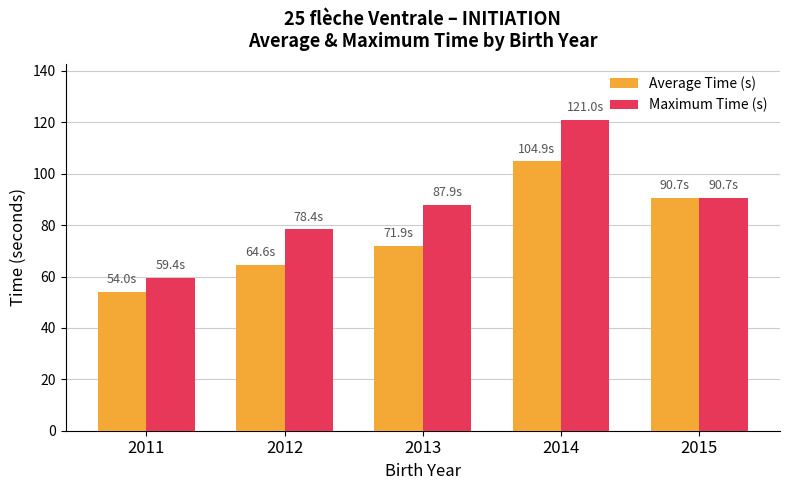

How many data points in Maximum Time (s) are less than 87?

2